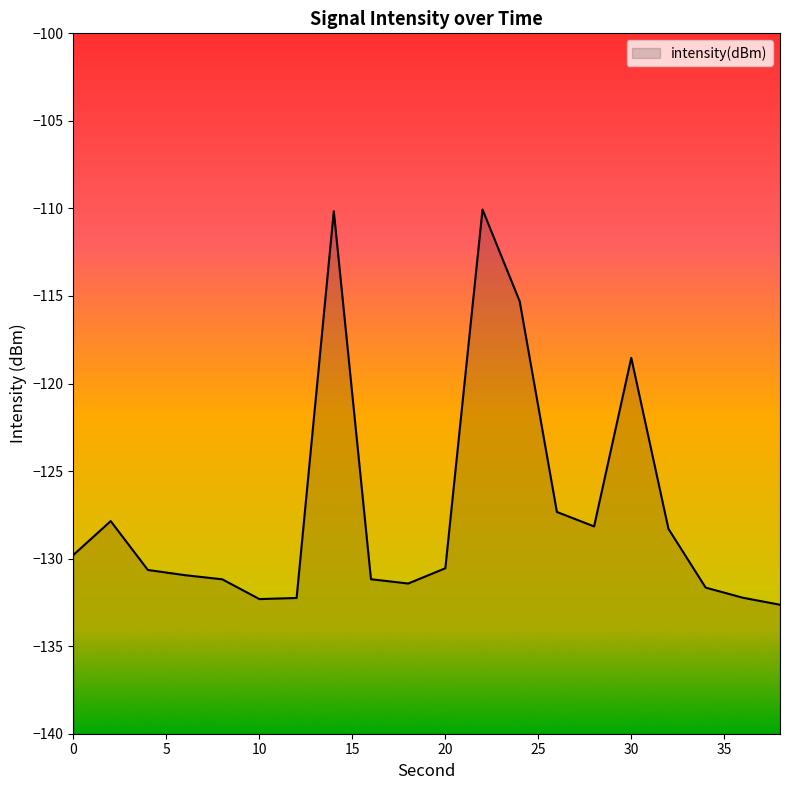

The value at 6 is -225.9. True or false?

False